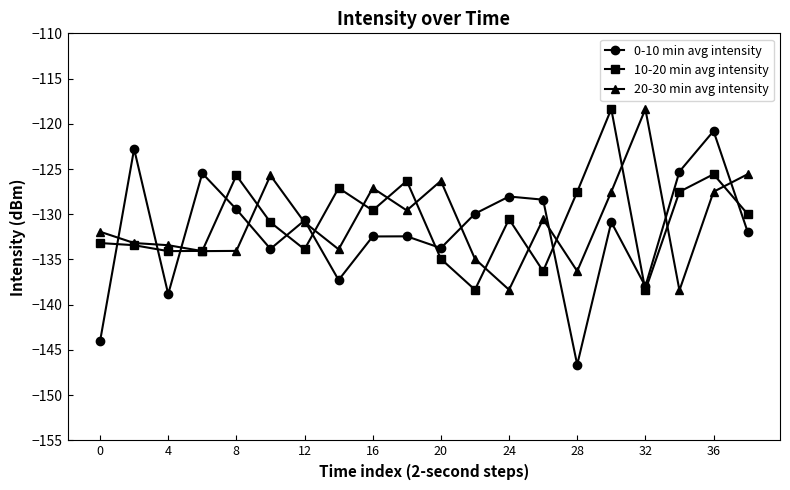

Which series ends up on top after the final intersection of 0-10 min avg intensity and 20-30 min avg intensity?

20-30 min avg intensity